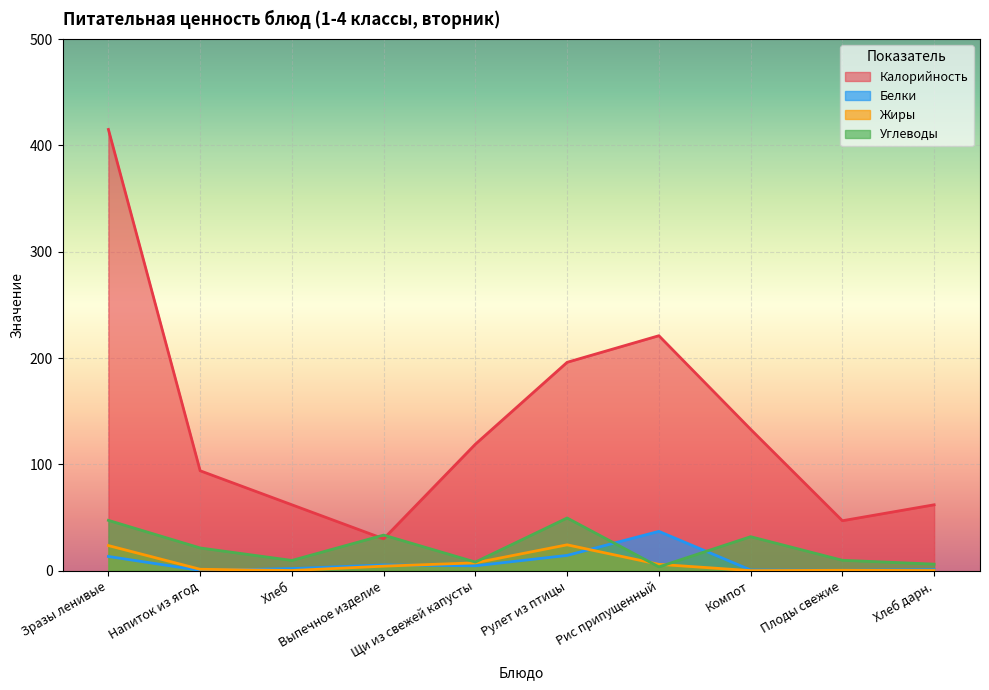

True or false: Калорийность and Жиры intersect in this chart.

False